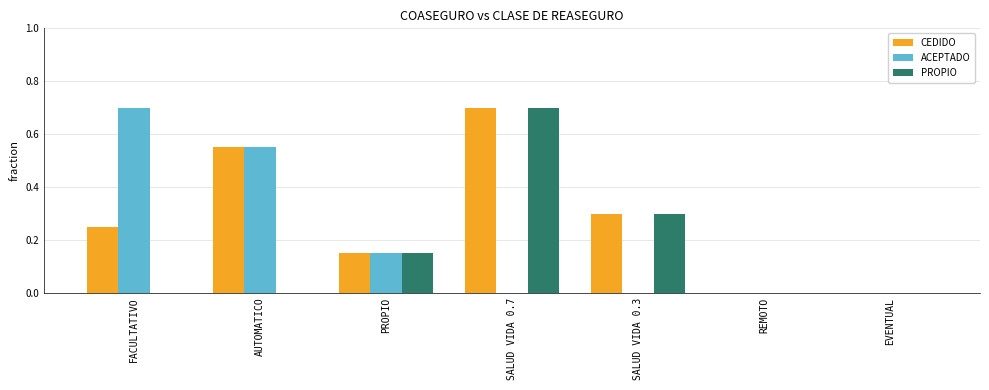

What is the spread (max minus min) of values at SALUD VIDA 0.7?

0.7